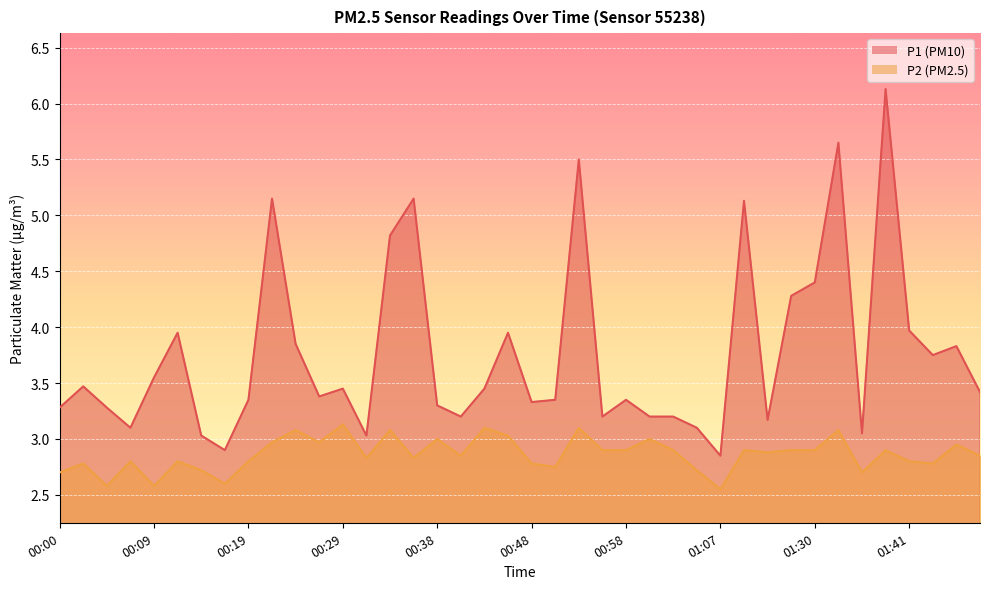

What is the maximum value shown in the chart?

6.1